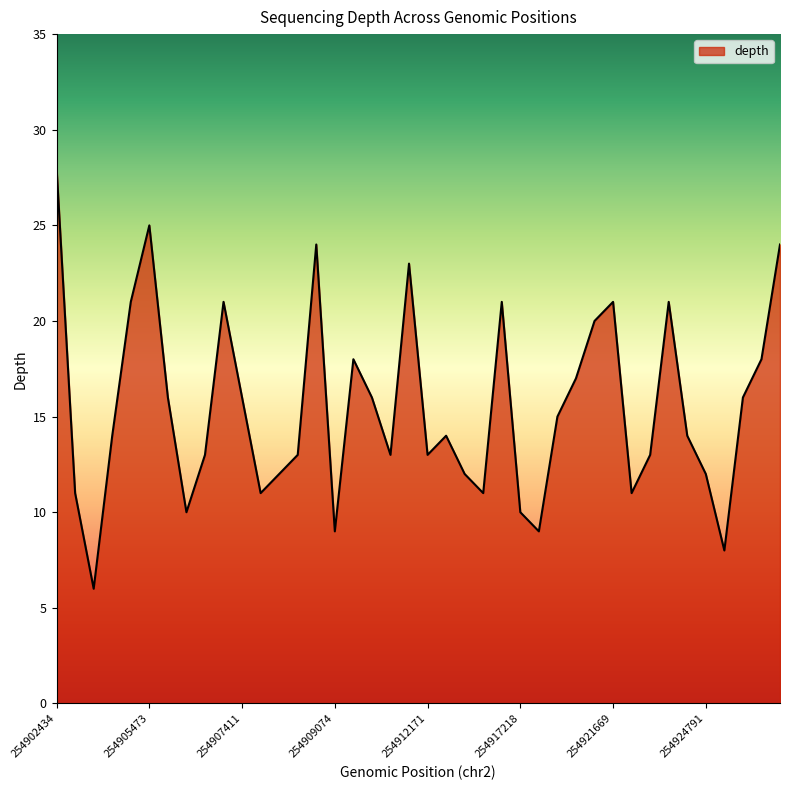

What is the smallest value displayed?

6